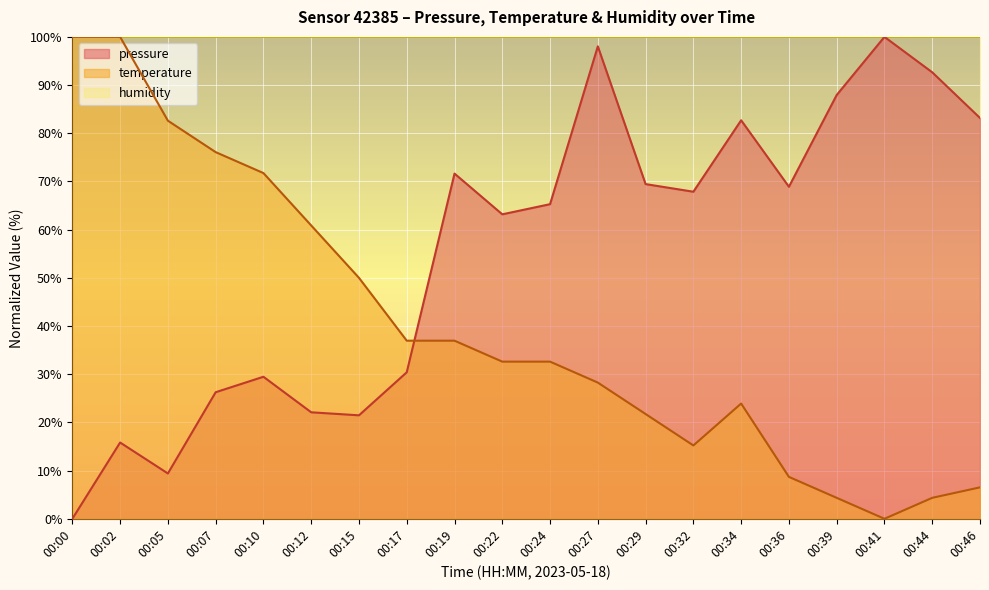

How many times do pressure and temperature cross each other?

1